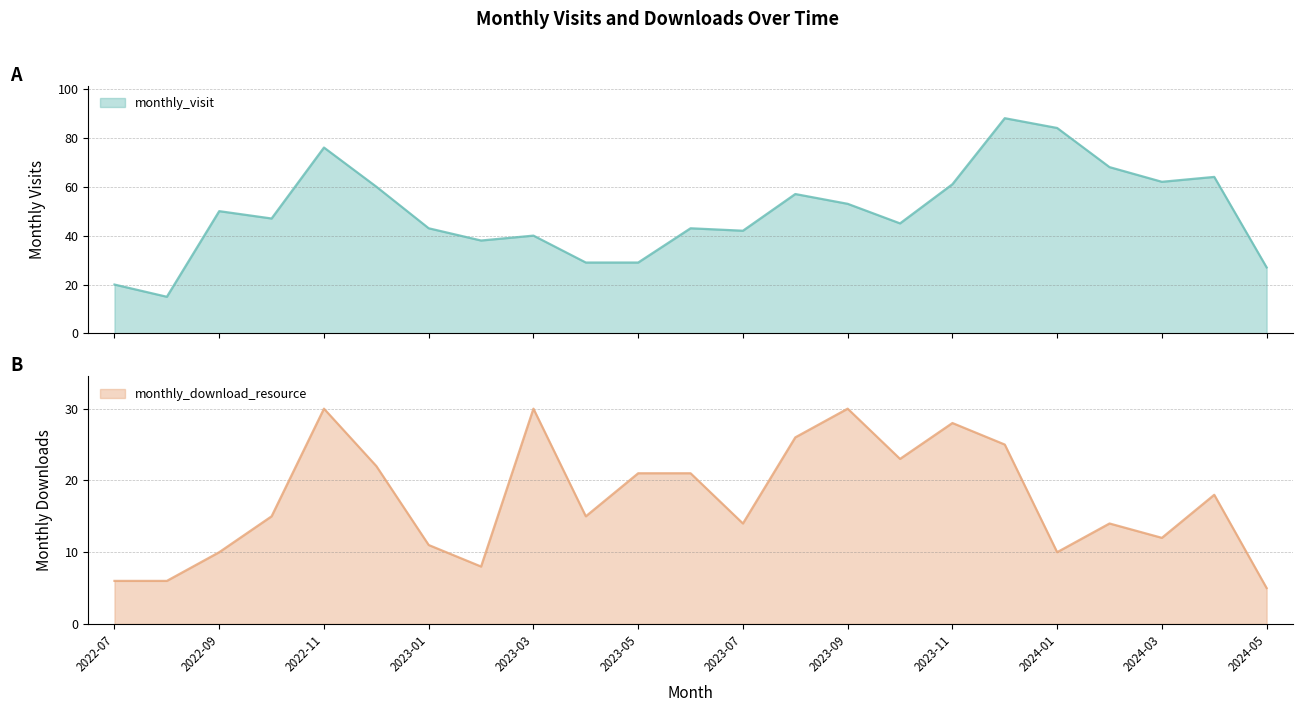

Which series has the largest total across all categories?

monthly_visit